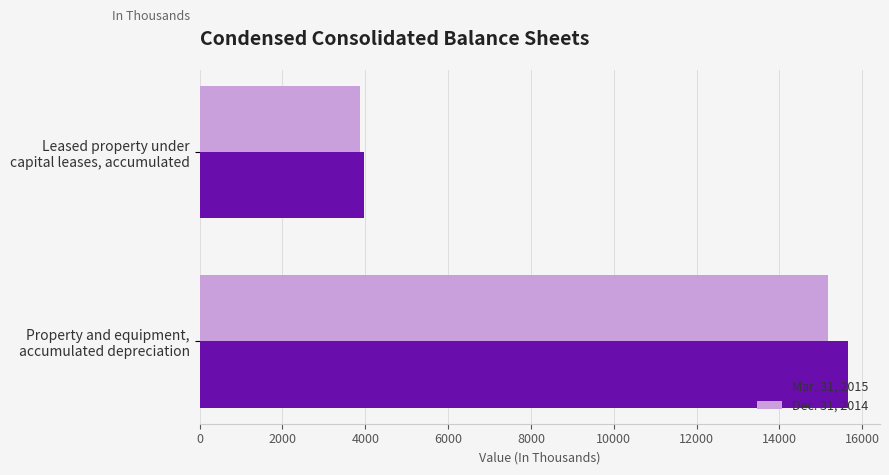

List the series in order of their overall mean, lowest first.

Dec. 31, 2014, Mar. 31, 2015